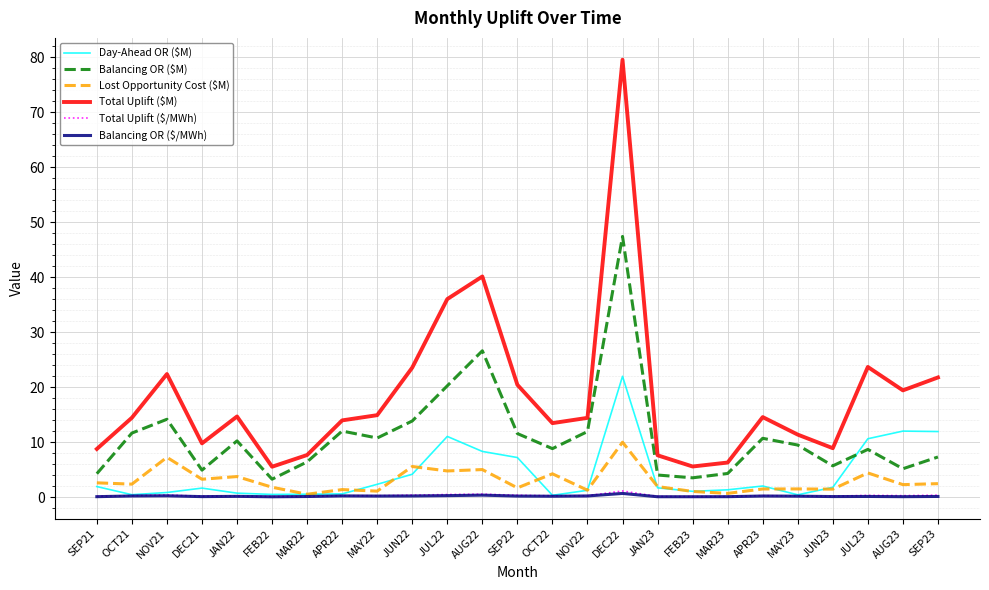

True or false: Lost Opportunity Cost ($M) has a value of 1.5 at APR23.

True